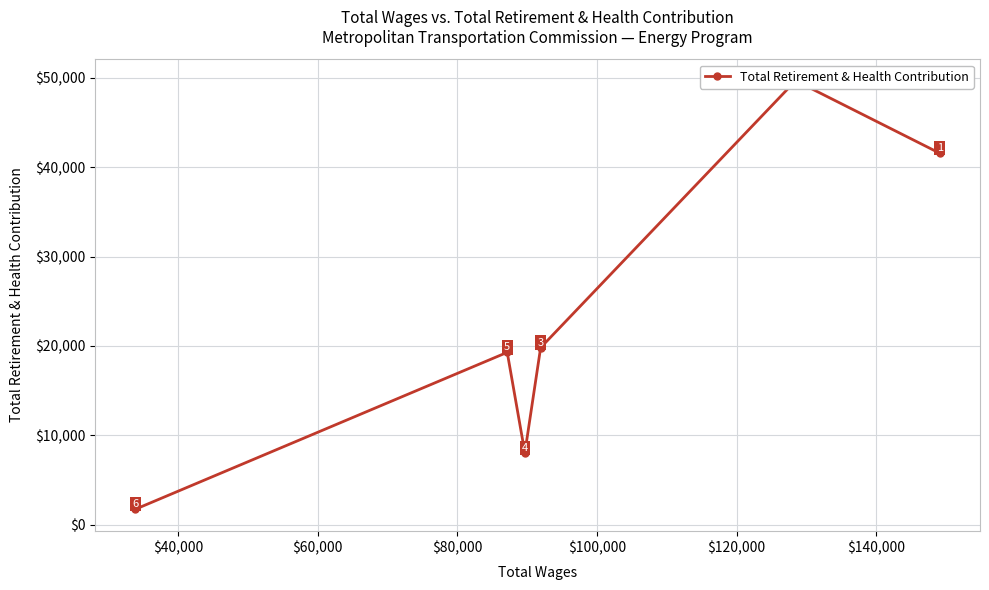

Is it true that the value at $20,000 is 13179?

False